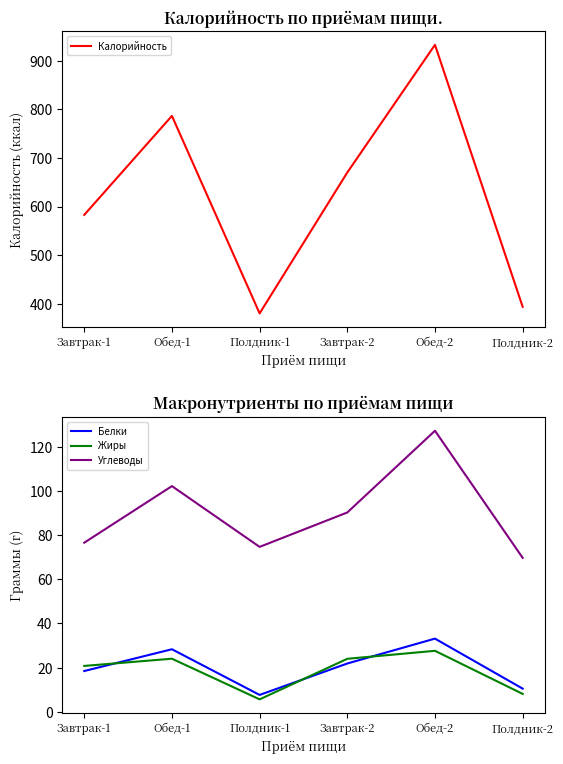

Which series has the widest spread of values?

Калорийность